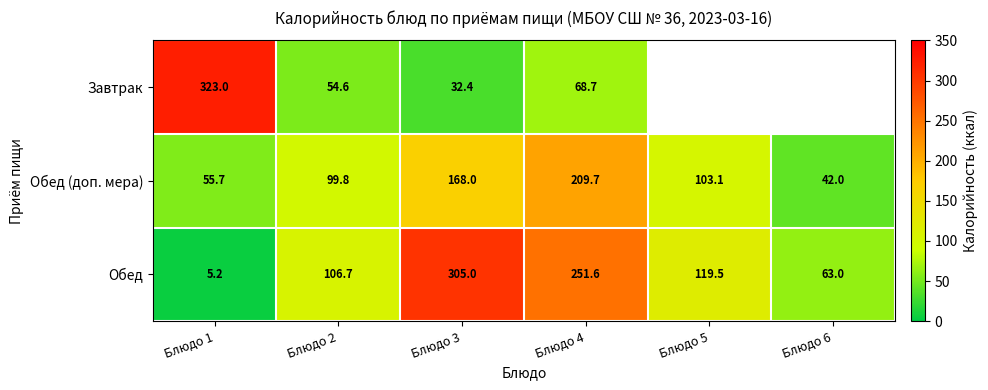

What is the difference between the highest and lowest values at Блюдо 1?

317.8